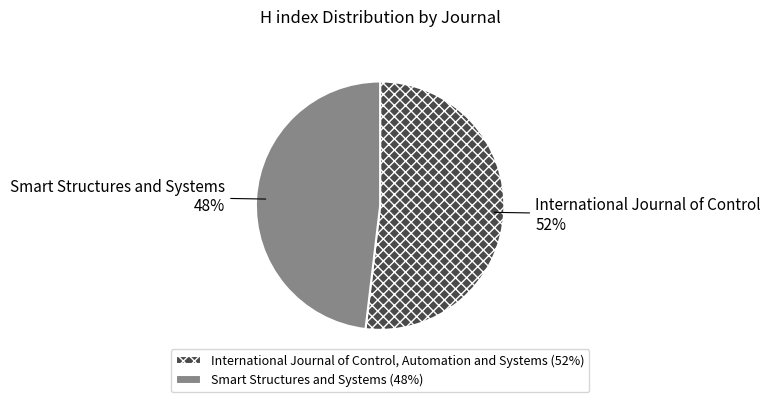

Rank the categories by value from lowest to highest.

Smart Structures and Systems, International Journal of Control, Automation and Systems